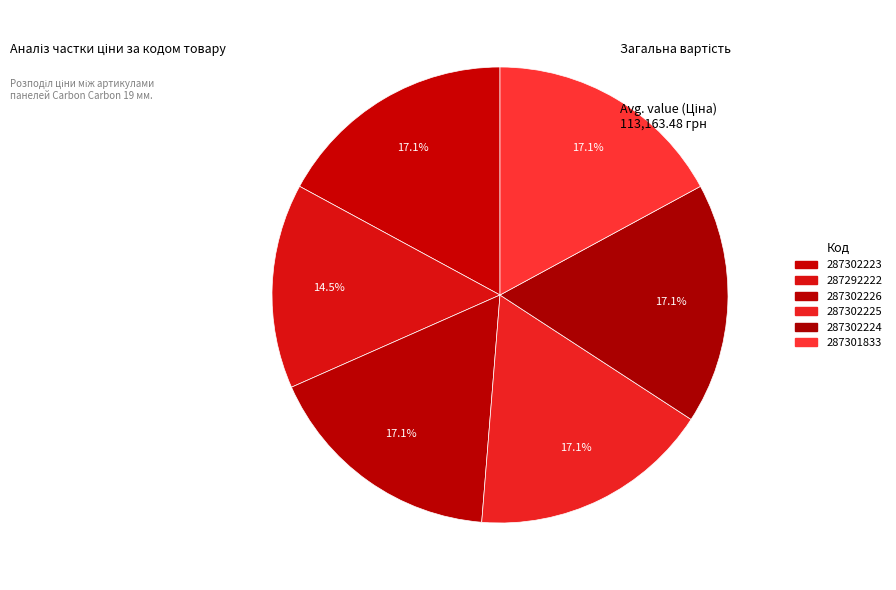

Count the number of slices in the pie.

6